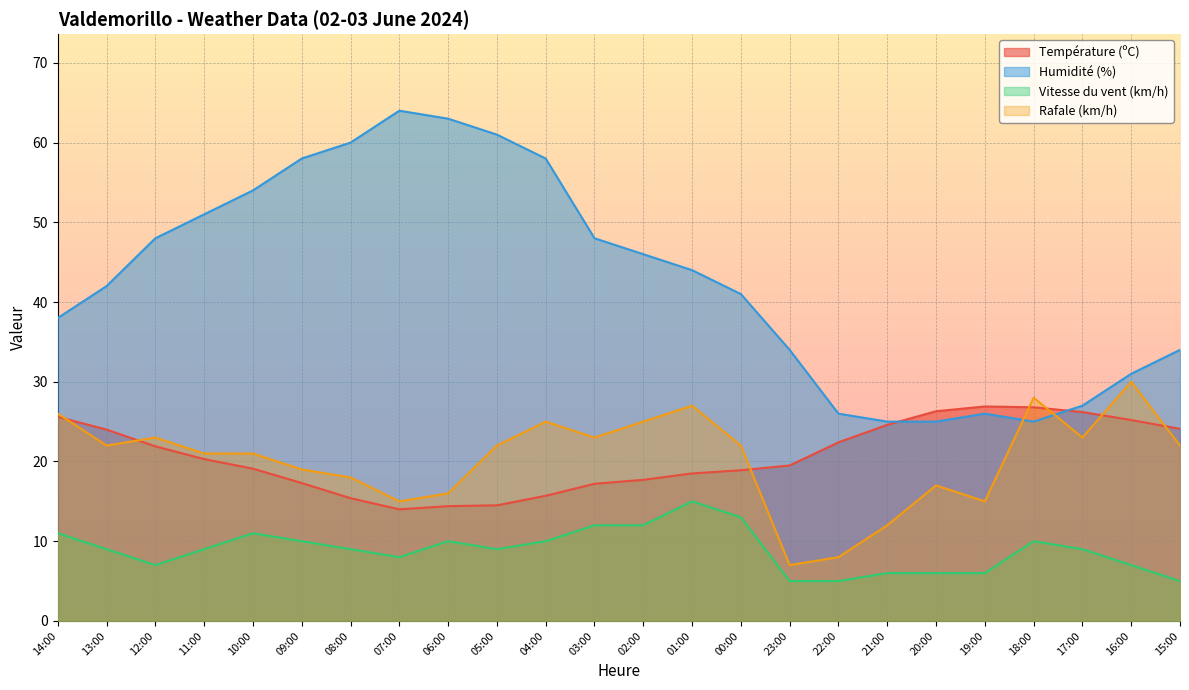

What is the greatest value displayed?

64.0